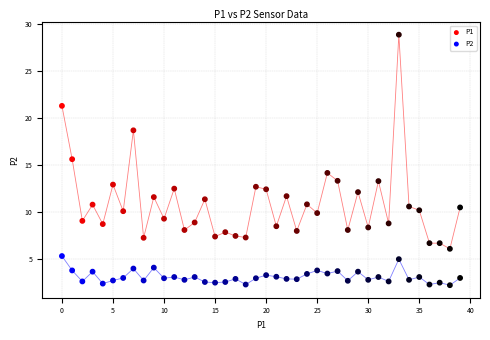

Across all data points, what is the range of Y values (max minus min)?

26.6